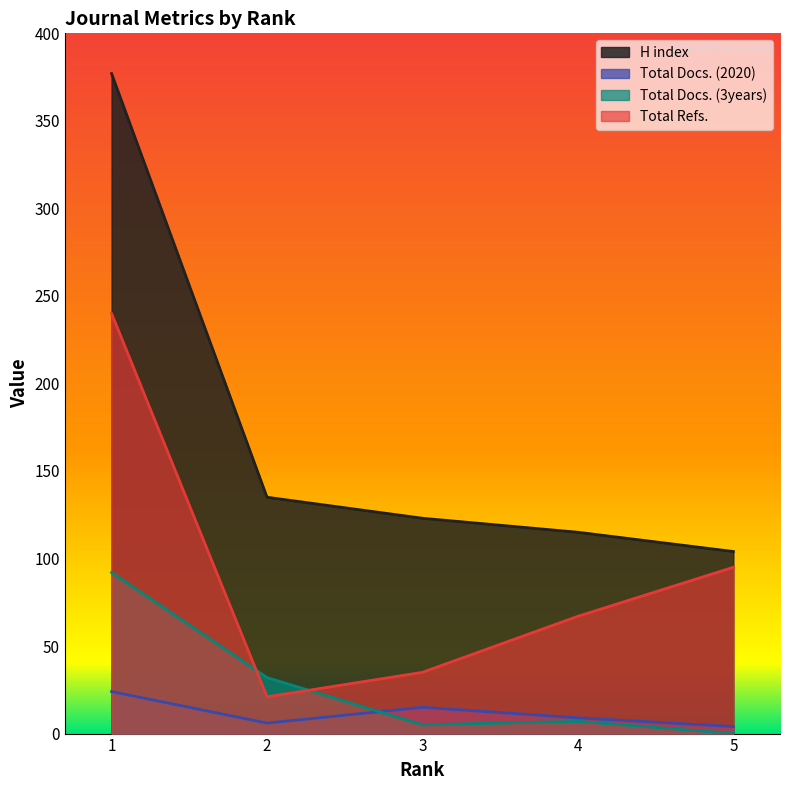

True or false: Total Refs. and Total Docs. (3years) intersect in this chart.

True